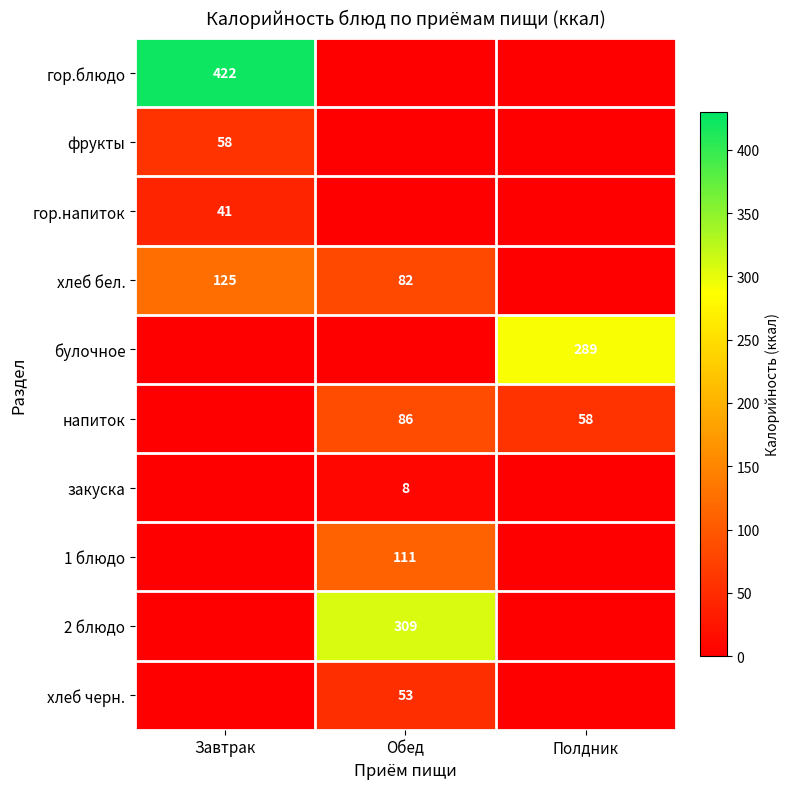

At which category is the sum across all series the highest?

Обед